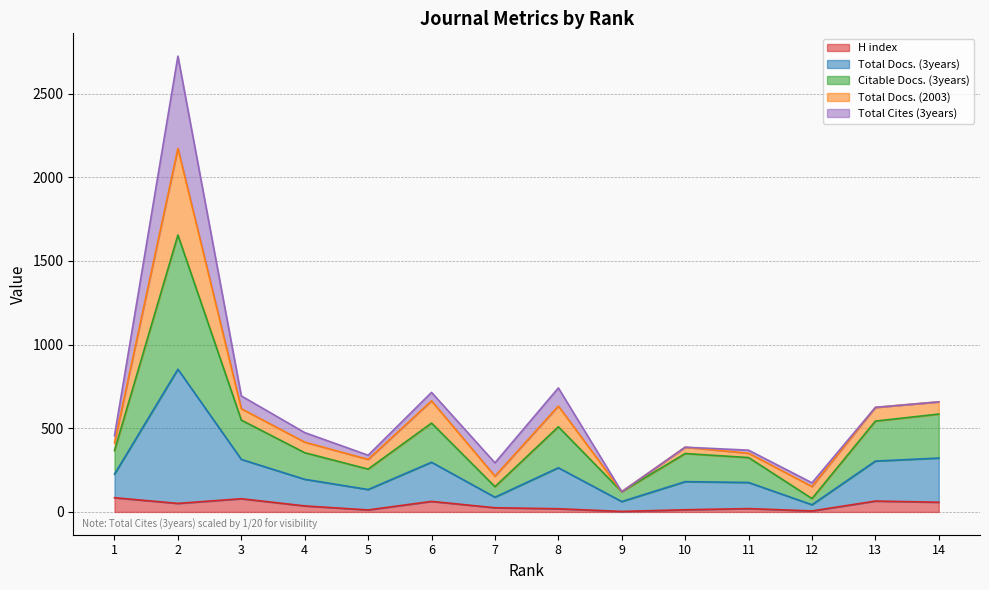

Does the chart display data point markers on the line(s)?

No